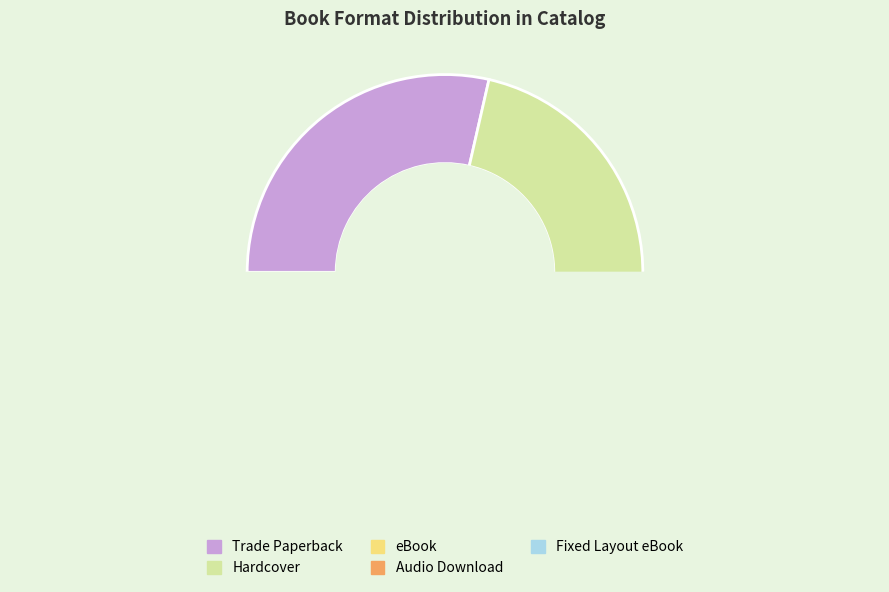

True or false: Hardcover accounts for 40% of the total.

False